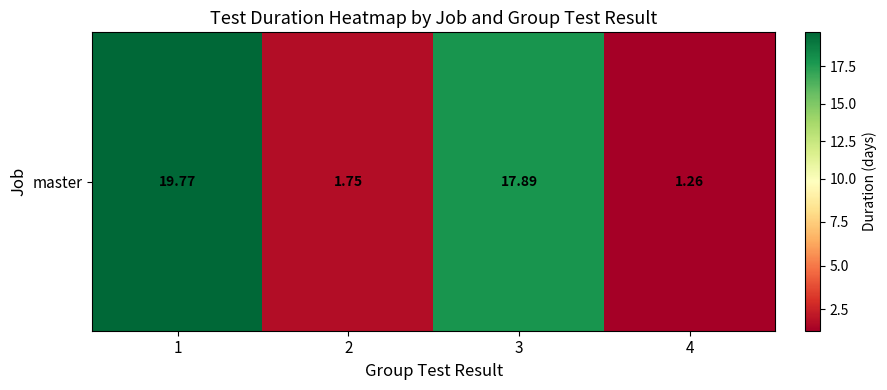

What is the average value?

10.2